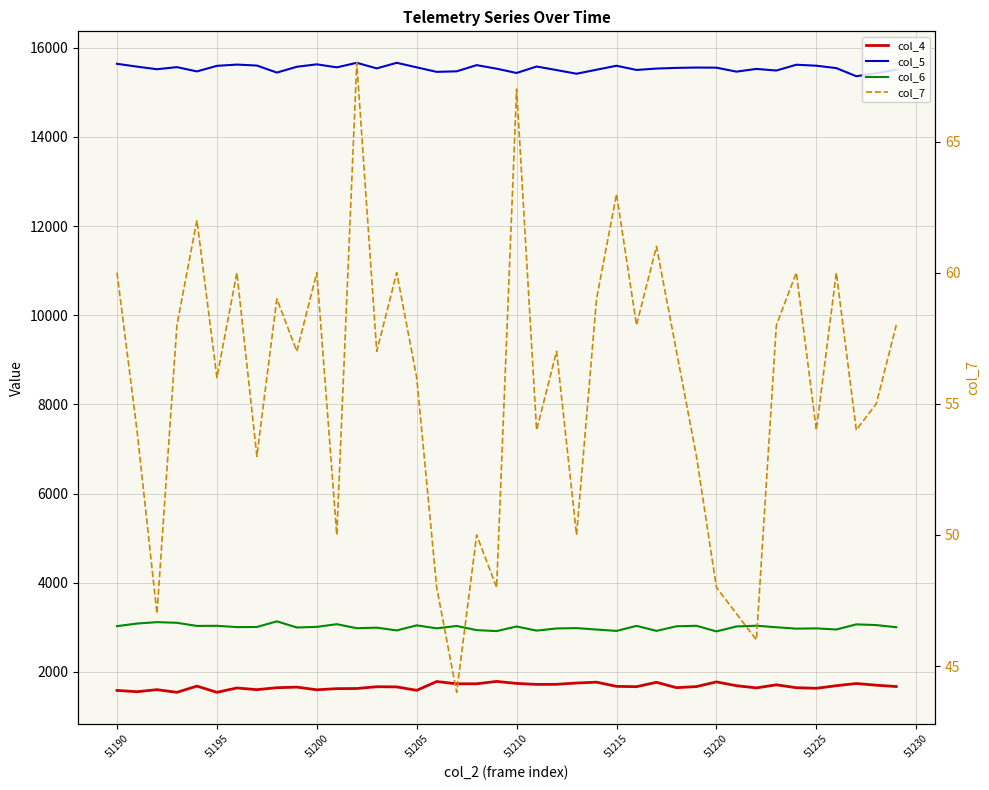

At how many categories does at least one series exceed 10891?

40